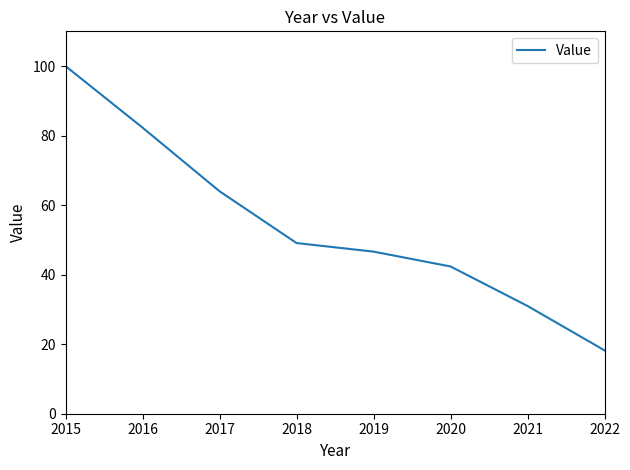

Which category has the lowest value across all series?

2022